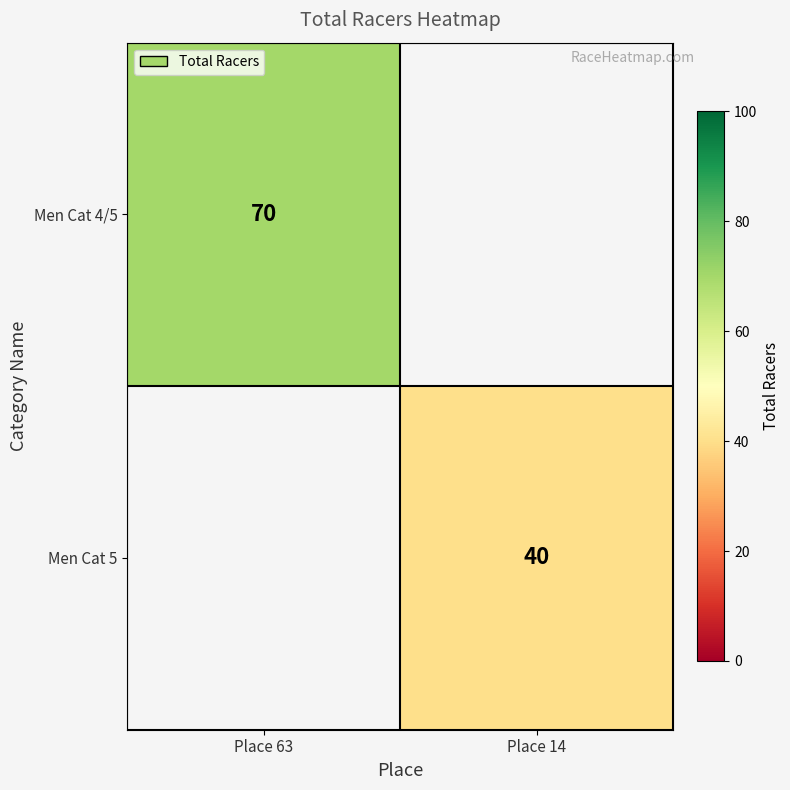

The value of Men Cat 5 at Place 14 is 19. True or false?

False